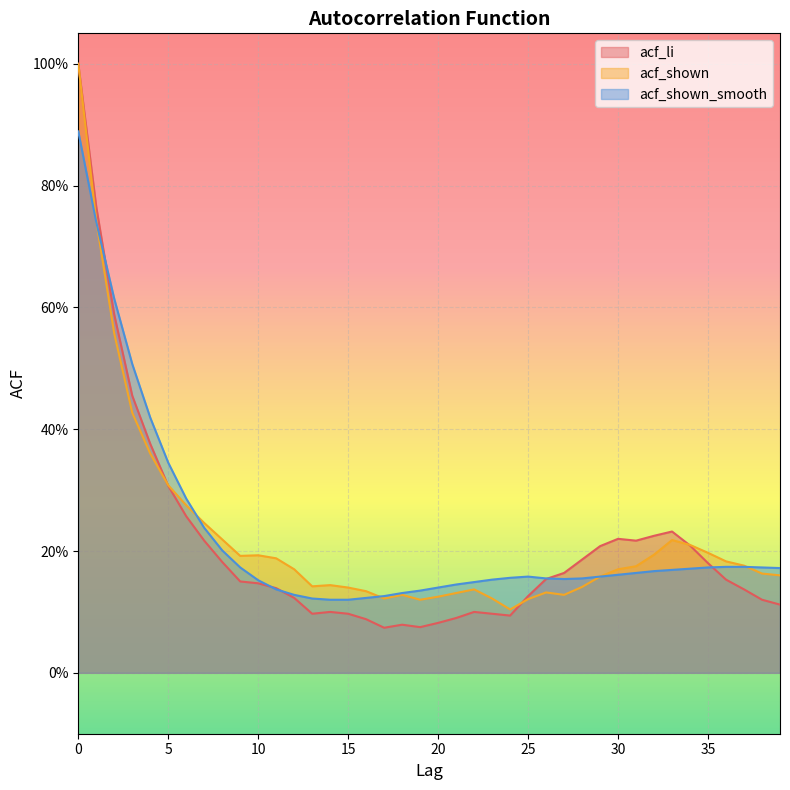

Rank the series by their maximum value, from lowest to highest.

acf_shown_smooth, acf_li, acf_shown